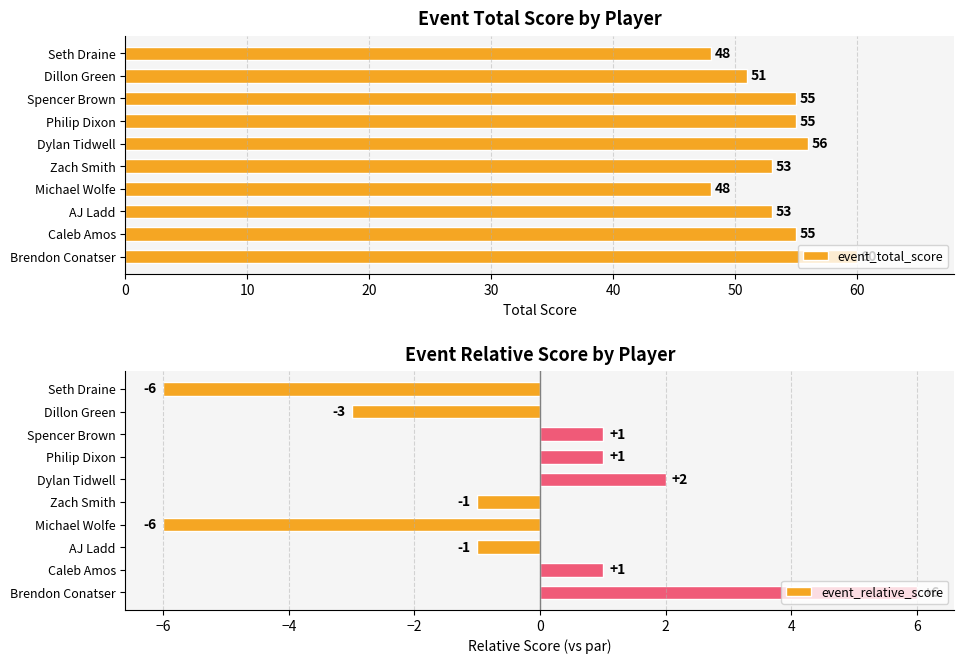

Which series has the largest total across all categories?

event_total_score